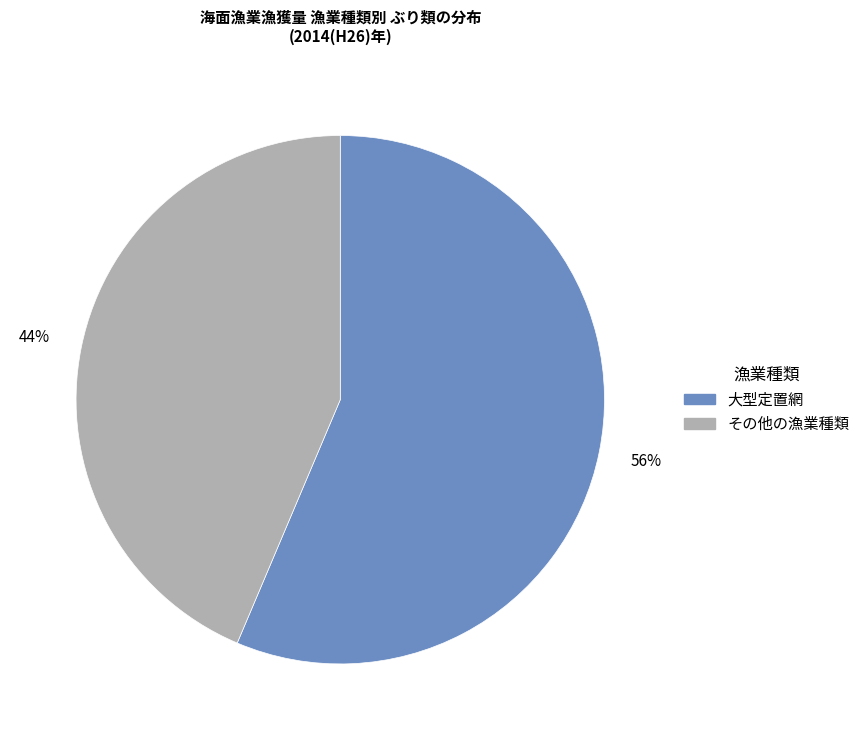

To the nearest percent, what is the average slice percentage?

50%